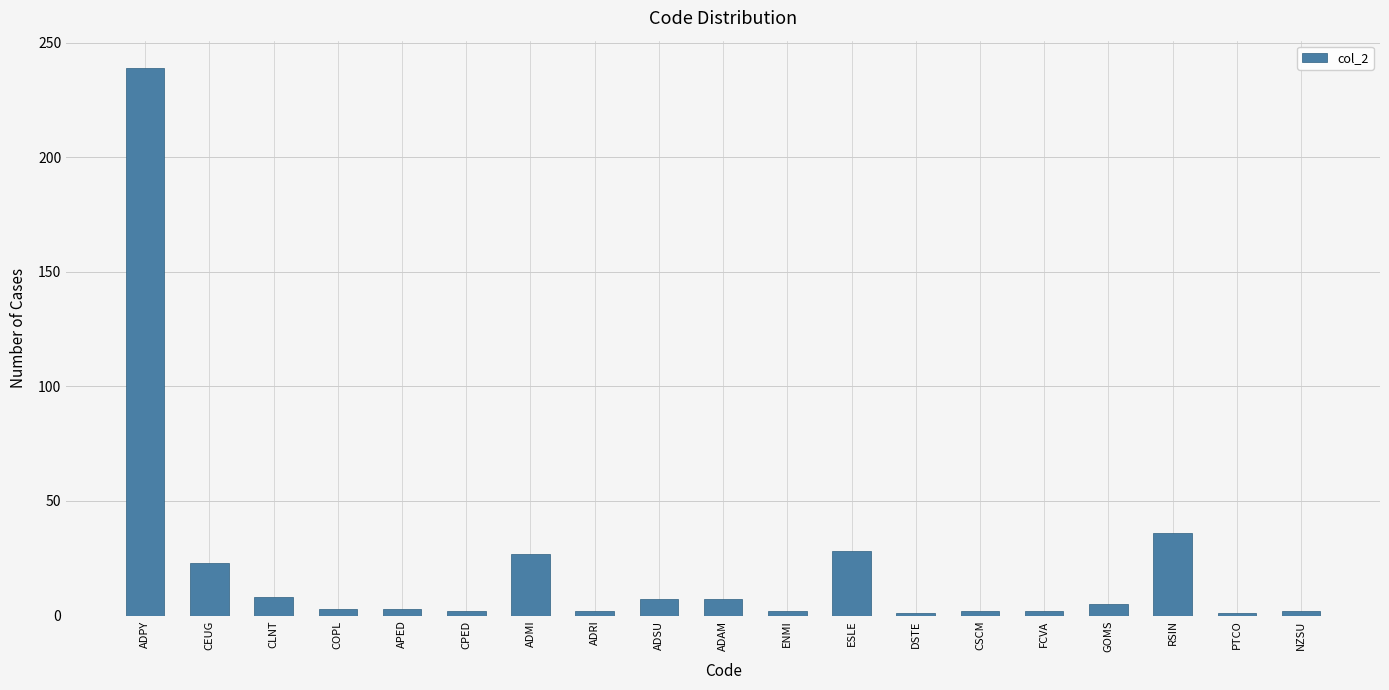

What is the label of the 9th bar from the right?

ENMI